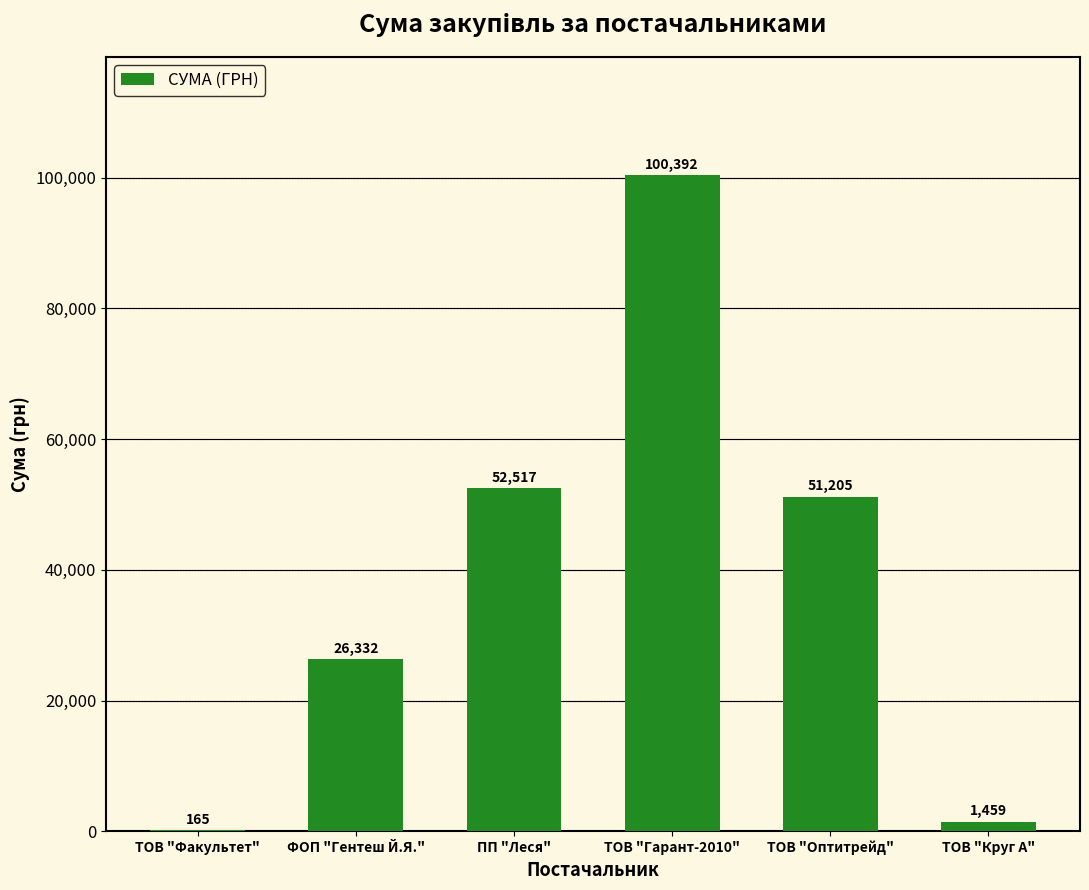

Which category has the highest value across all series?

ТОВ "Гарант-2010"